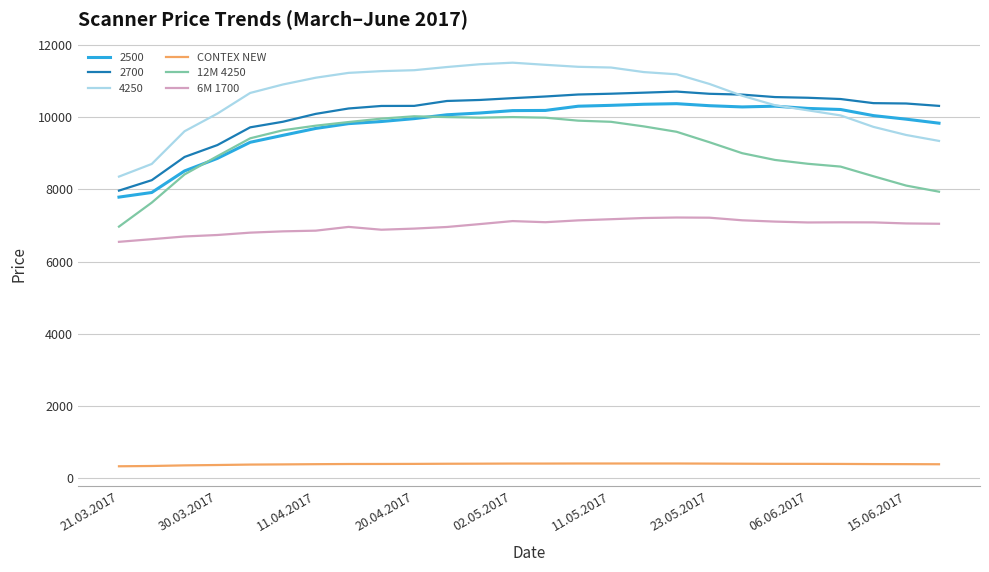

What is the greatest value displayed?

11508